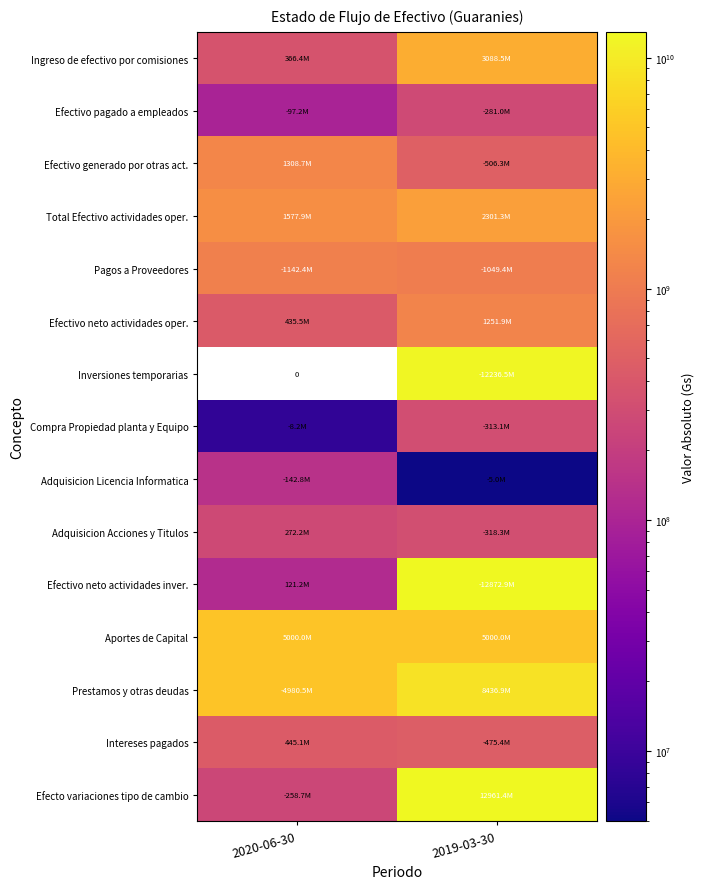

What is the difference between the Intereses pagados values at 2020-06-30 and 2019-03-30?

30309150.0